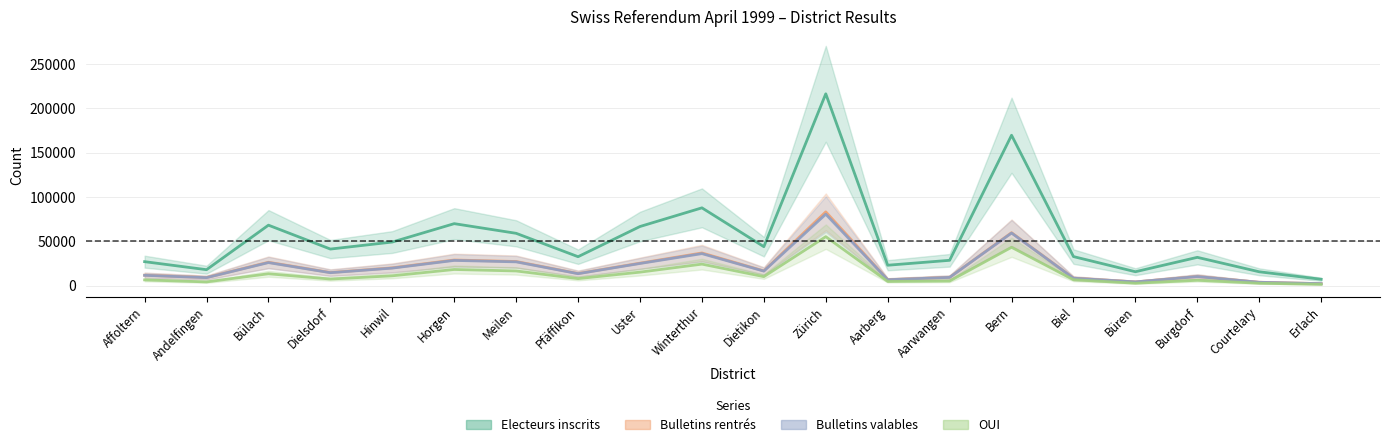

Reading right to left, transcribe all the data shown in this chart.

Electeurs inscrits: Erlach=7104	Courtelary=15557	Burgdorf=31871	Büren=15616	Biel=32723	Bern=169760	Aarwangen=28518	Aarberg=22960	Zürich=216536	Dietikon=43921	Winterthur=87764	Uster=66695	Pfäffikon=32592	Meilen=59002	Horgen=69914	Hinwil=49160	Dielsdorf=41220	Bülach=68196	Andelfingen=17924	Affoltern=26992
Bulletins rentrés: Erlach=2184	Courtelary=3749	Burgdorf=10225	Büren=4159	Biel=8387	Bern=59710	Aarwangen=9267	Aarberg=6643	Zürich=83233	Dietikon=16579	Winterthur=36820	Uster=25297	Pfäffikon=13599	Meilen=27174	Horgen=28871	Hinwil=20033	Dielsdorf=14708	Bülach=26318	Andelfingen=9068	Affoltern=11706
Bulletins valables: Erlach=2175	Courtelary=3695	Burgdorf=10180	Büren=4134	Biel=8313	Bern=59302	Aarwangen=9231	Aarberg=6598	Zürich=80617	Dietikon=16331	Winterthur=36062	Uster=24949	Pfäffikon=13408	Meilen=26779	Horgen=28411	Hinwil=19721	Dielsdorf=14527	Bülach=25933	Andelfingen=8936	Affoltern=11560
OUI: Erlach=1397	Courtelary=2619	Burgdorf=5987	Büren=2636	Biel=6575	Bern=43221	Aarwangen=5144	Aarberg=4655	Zürich=55214	Dietikon=10095	Winterthur=24210	Uster=15155	Pfäffikon=7844	Meilen=16492	Horgen=18166	Hinwil=11022	Dielsdorf=7371	Bülach=13327	Andelfingen=4132	Affoltern=6411